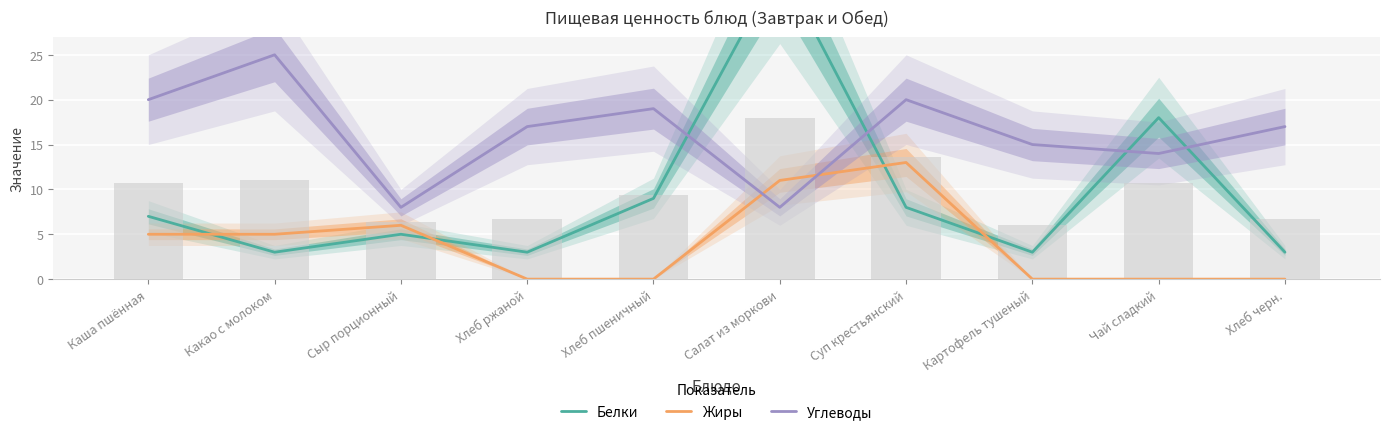

Is it true that Жиры equals -8 at Хлеб ржаной?

False